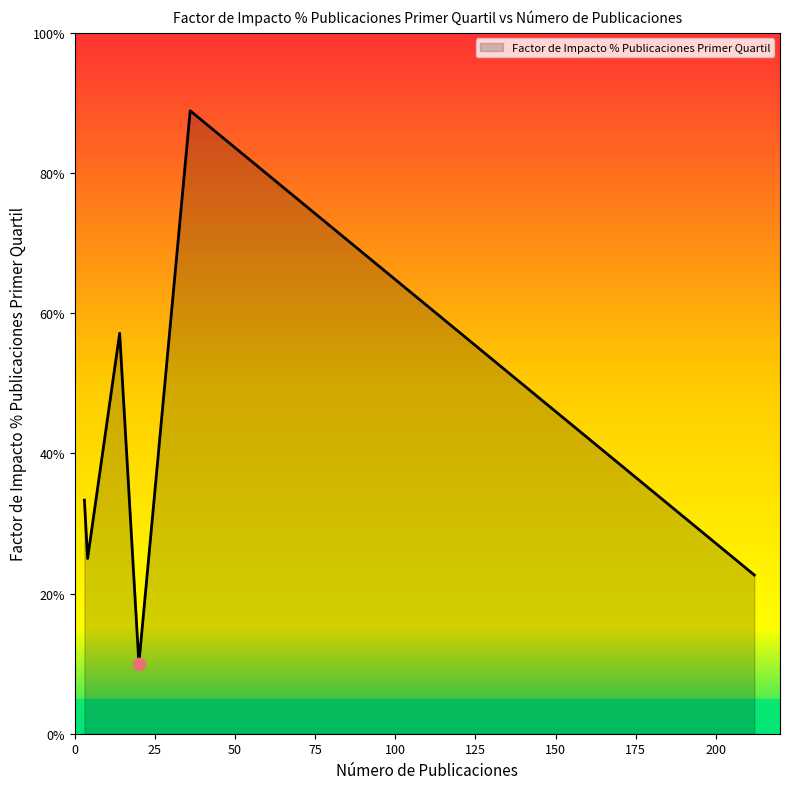

What is the average value?

39.5